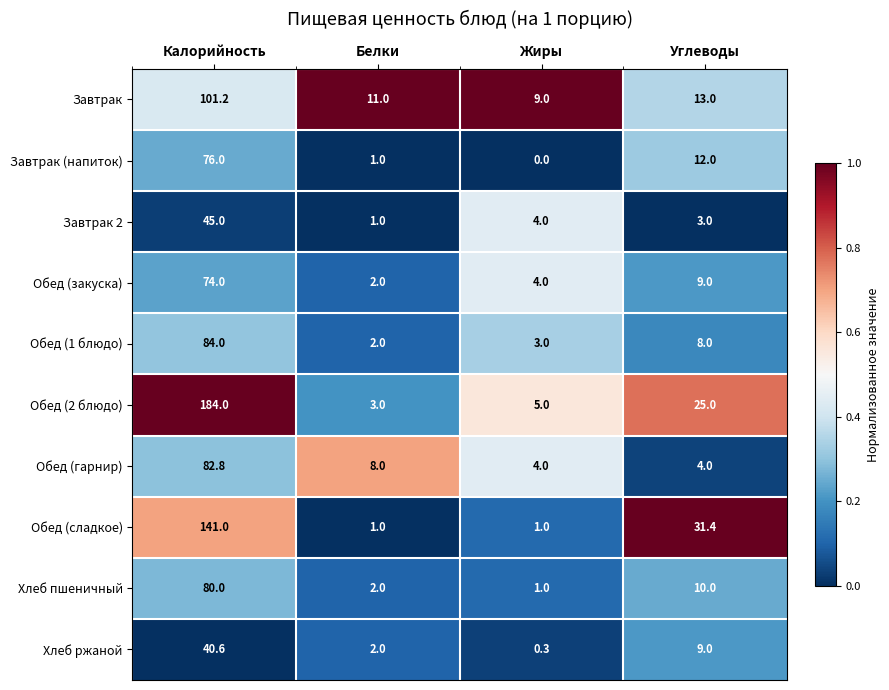

What is the maximum value shown in the chart?

184.0